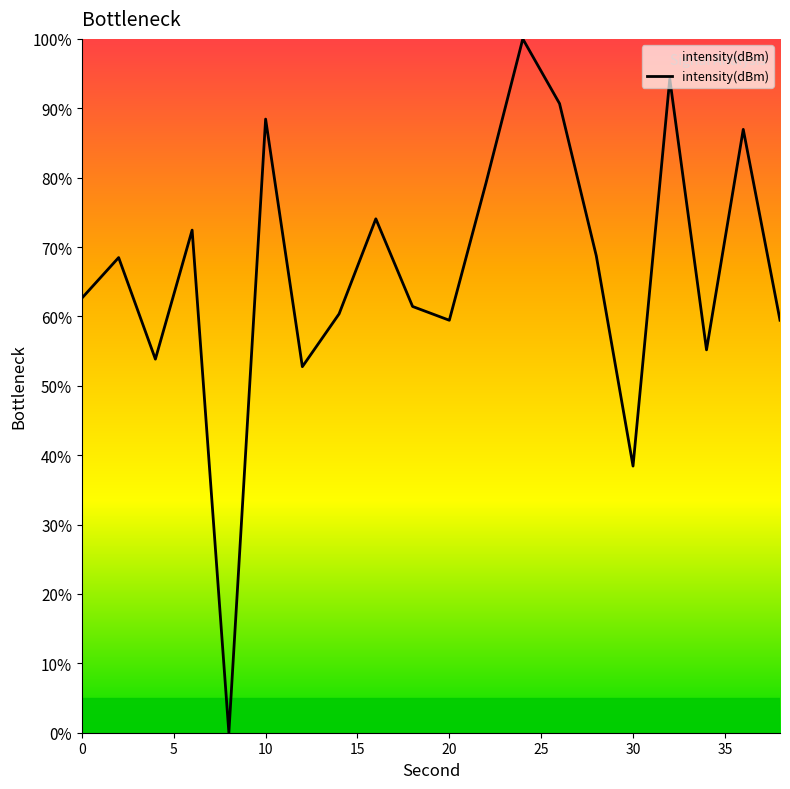

What is the difference between the maximum and minimum values?

100.0